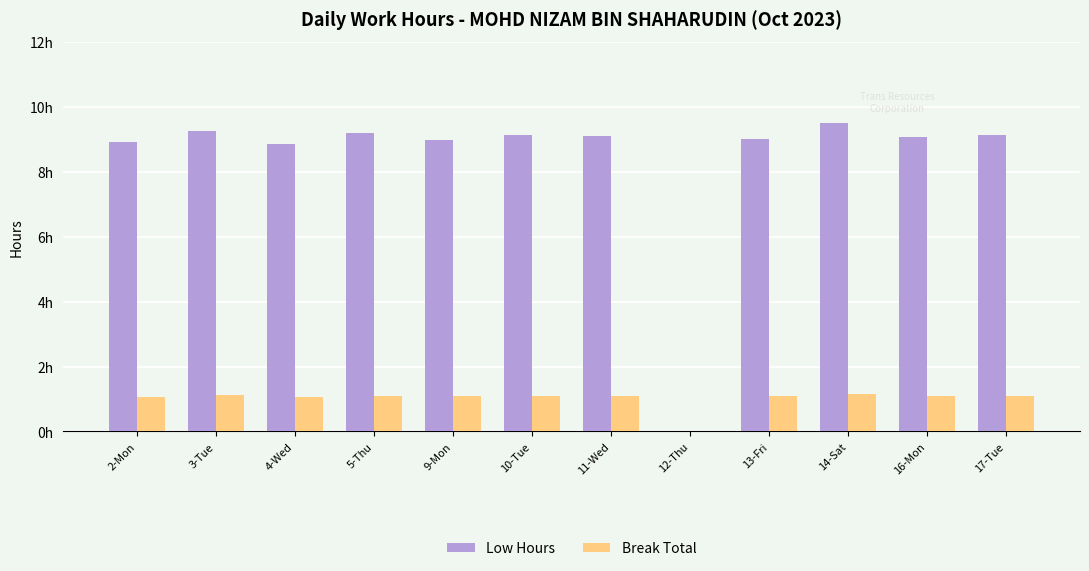

What are all the series names shown in the legend?

Low Hours, Break Total